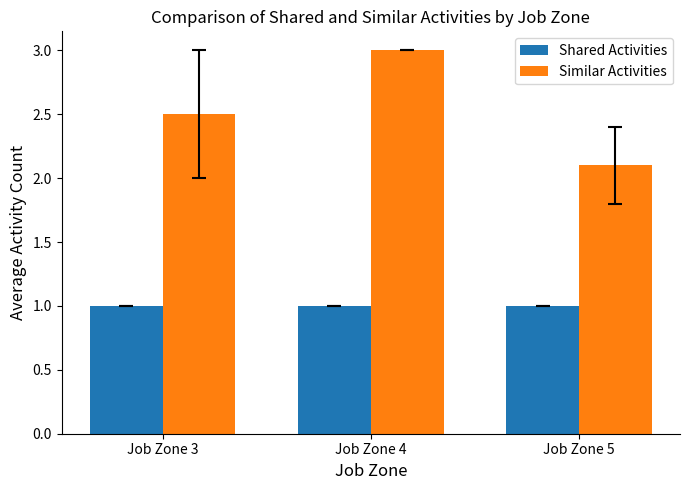

What are all the series names shown in the legend?

Shared Activities, Similar Activities